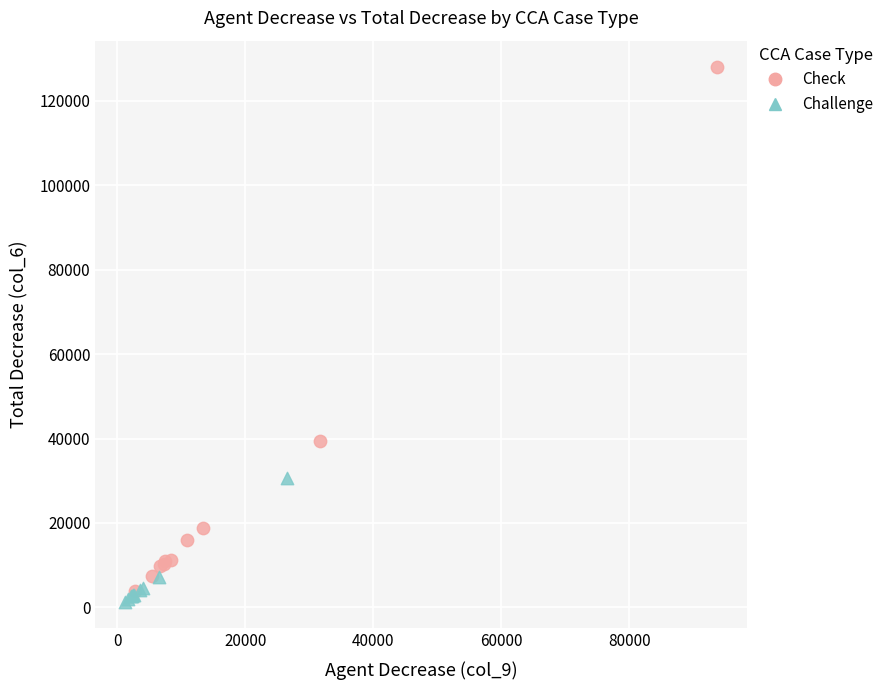

Which series has the largest Y range (max minus min)?

Check